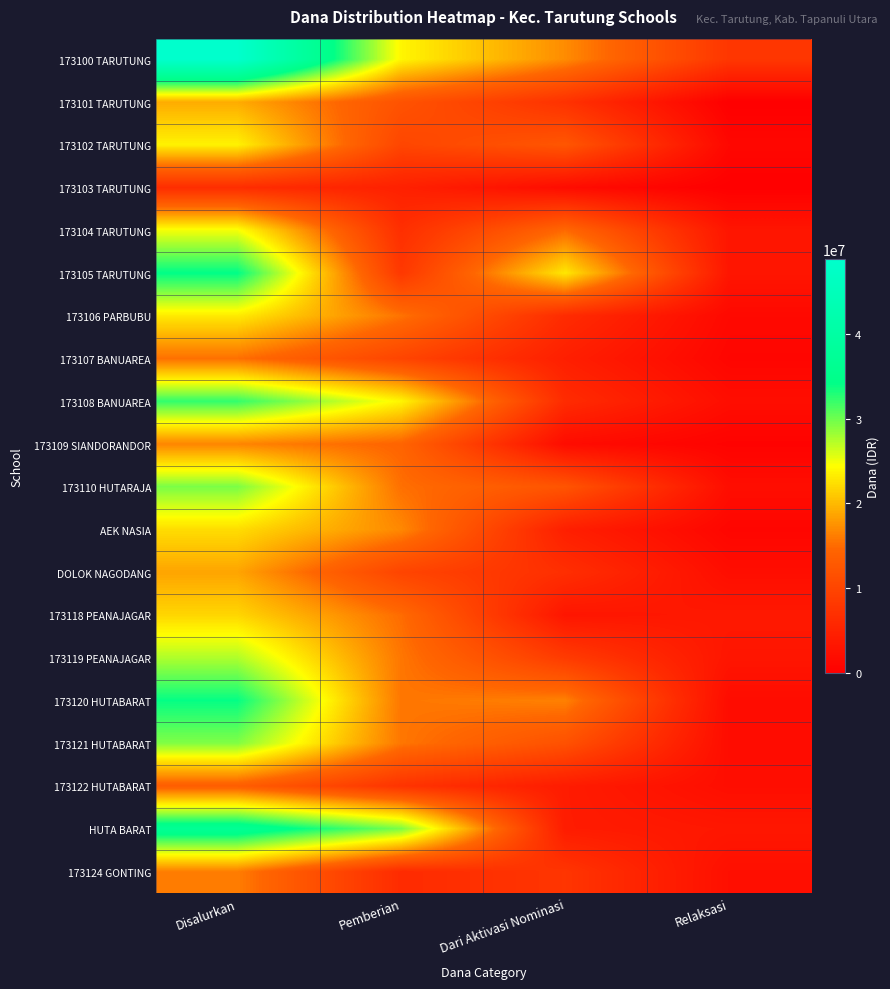

Count the number of data series in this chart.

20